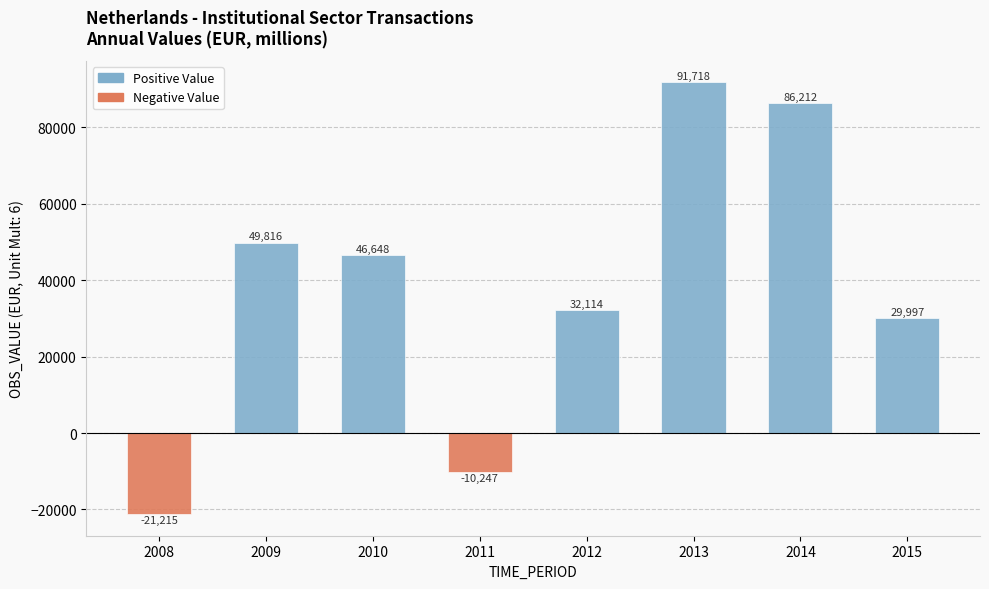

What is the difference between the highest and lowest values at 2013?

91718